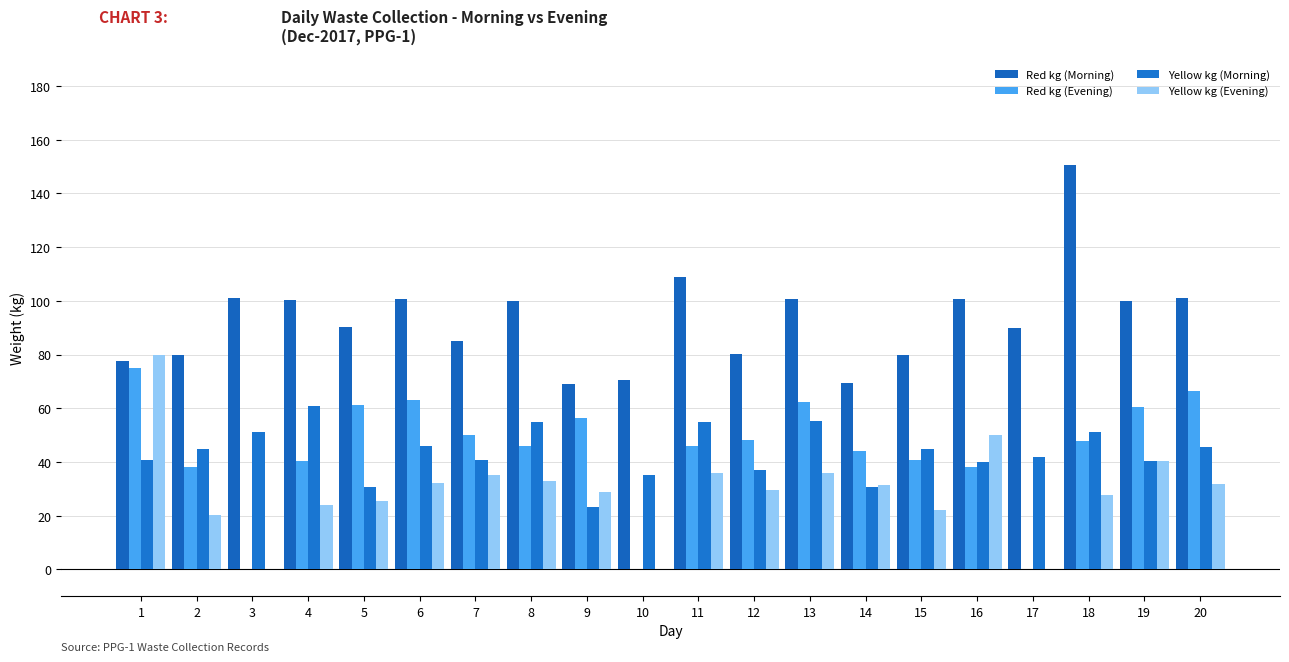

Between 3 and 16, which series saw the biggest shift?

Yellow kg (Evening)